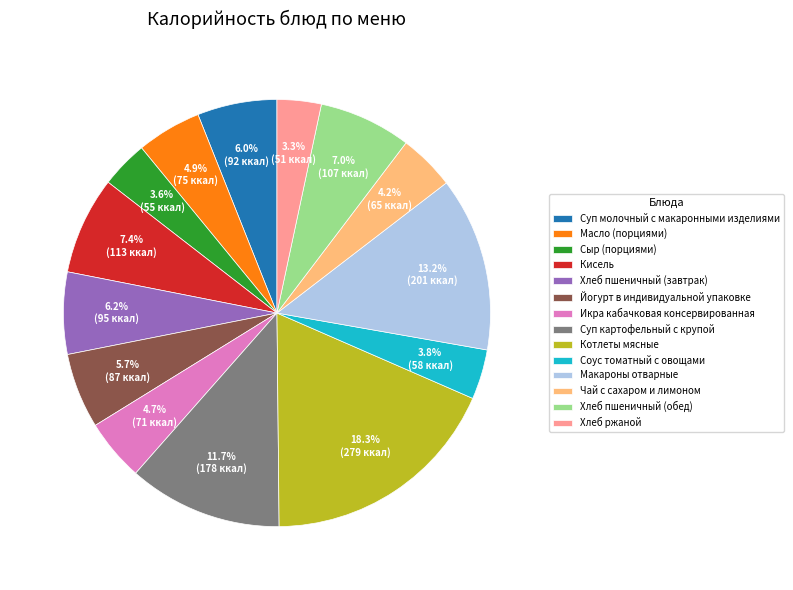

To the nearest percent, what portion does Хлеб ржаной represent?

3%